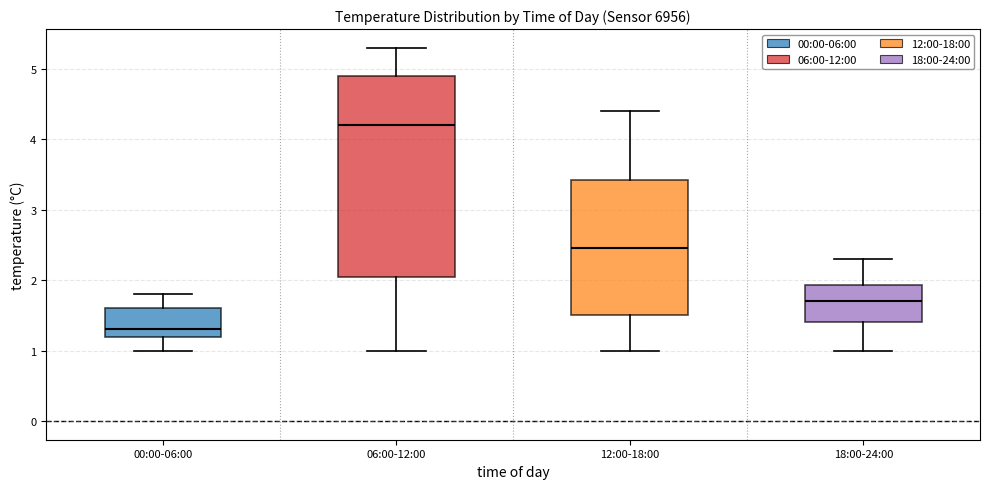

Which box is the tallest, from its lower edge to its upper edge?

06:00-12:00